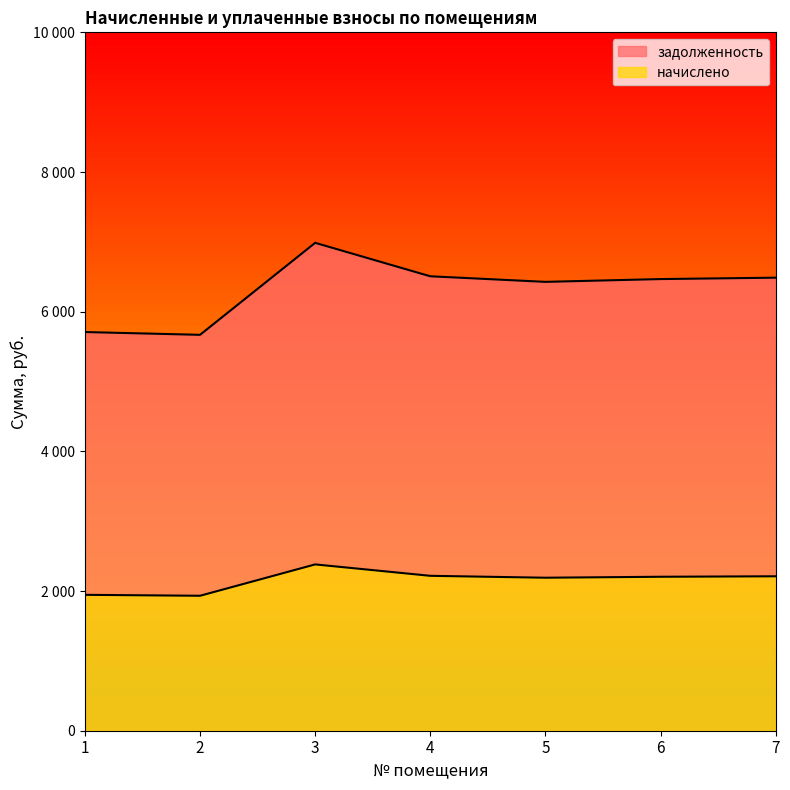

At which category is the sum across all series the highest?

3